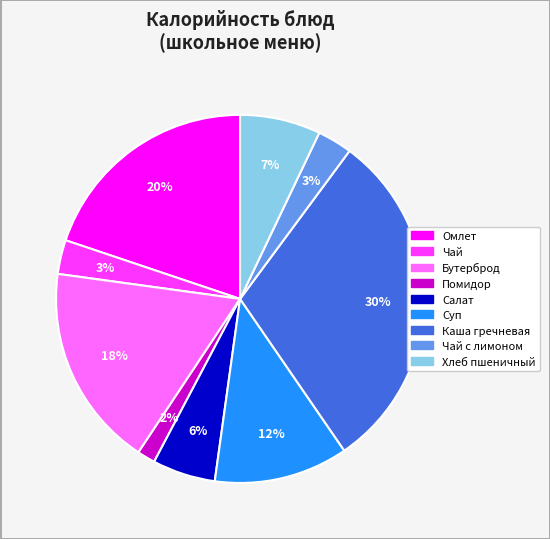

To the nearest percent, what is the average slice percentage?

11%